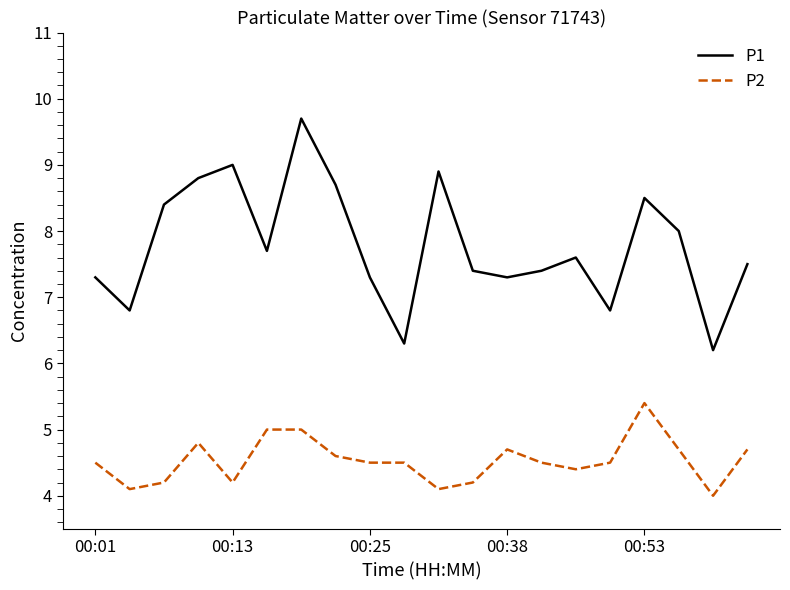

What is the difference between the maximum and minimum values in the P2 series?

1.4